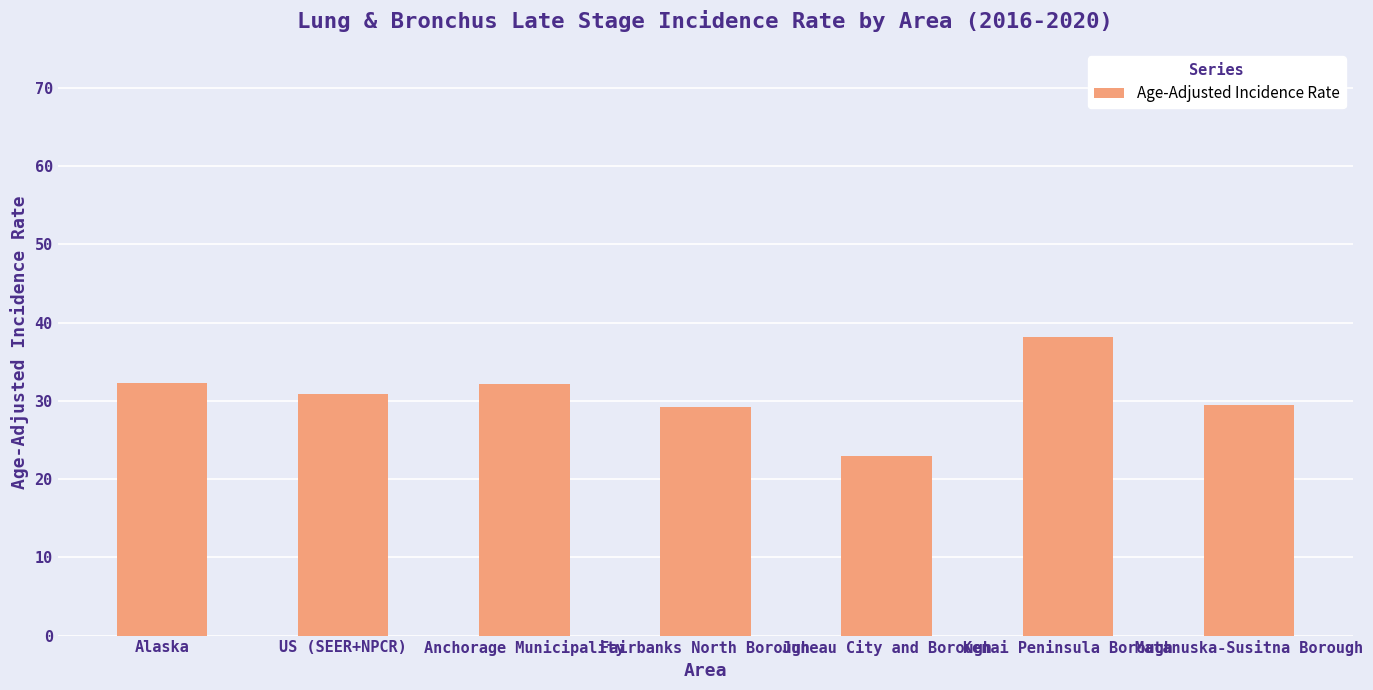

Approximately how many times larger is the value at Matanuska-Susitna Borough compared to Fairbanks North Borough?

1.0